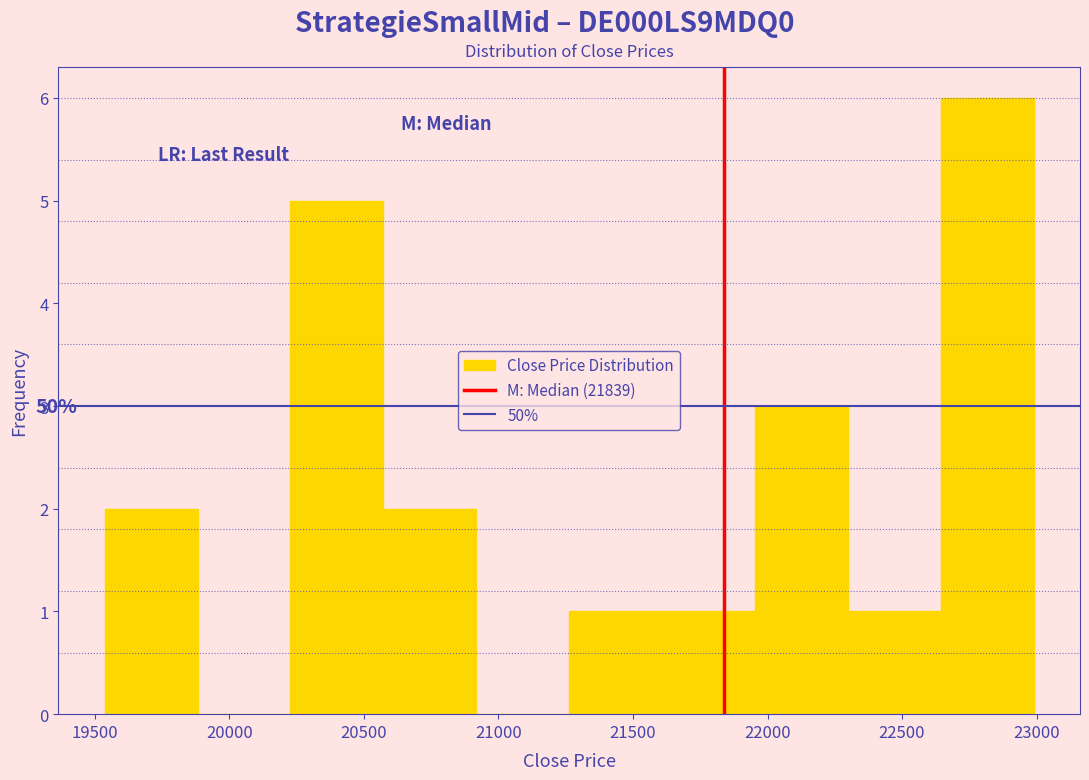

Which range on the x-axis has the tallest bar?

22650 to 23000